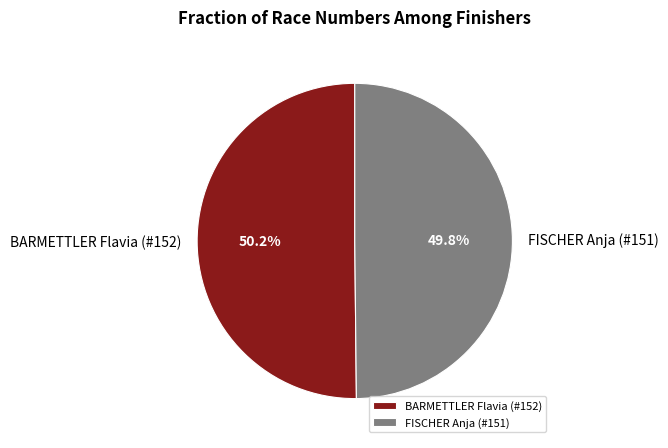

What is the ratio of the value at BARMETTLER Flavia (#152) to the value at FISCHER Anja (#151)?

1.0